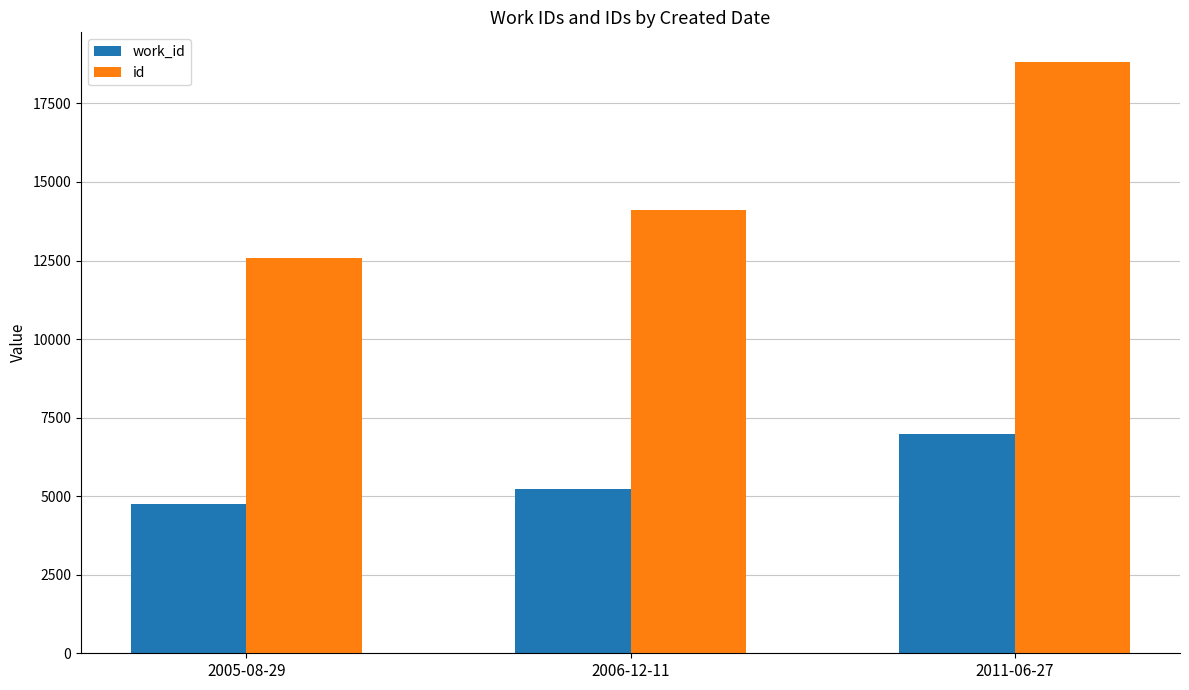

Reading left to right, what are all the values shown in this chart?

work_id: 2005-08-29=4761	2006-12-11=5229	2011-06-27=6983
id: 2005-08-29=12596	2006-12-11=14109	2011-06-27=18822